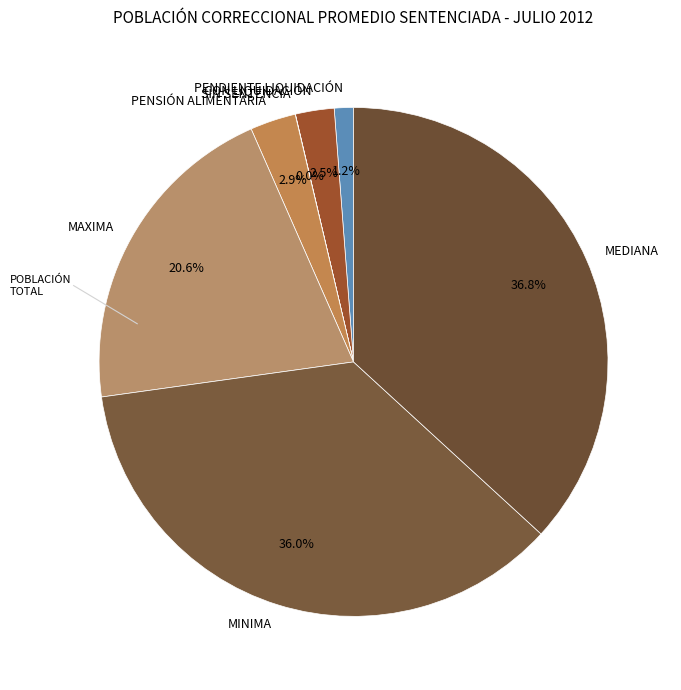

What percentage is the PENSIÓN ALIMENTARIA slice, to the nearest percent?

3%